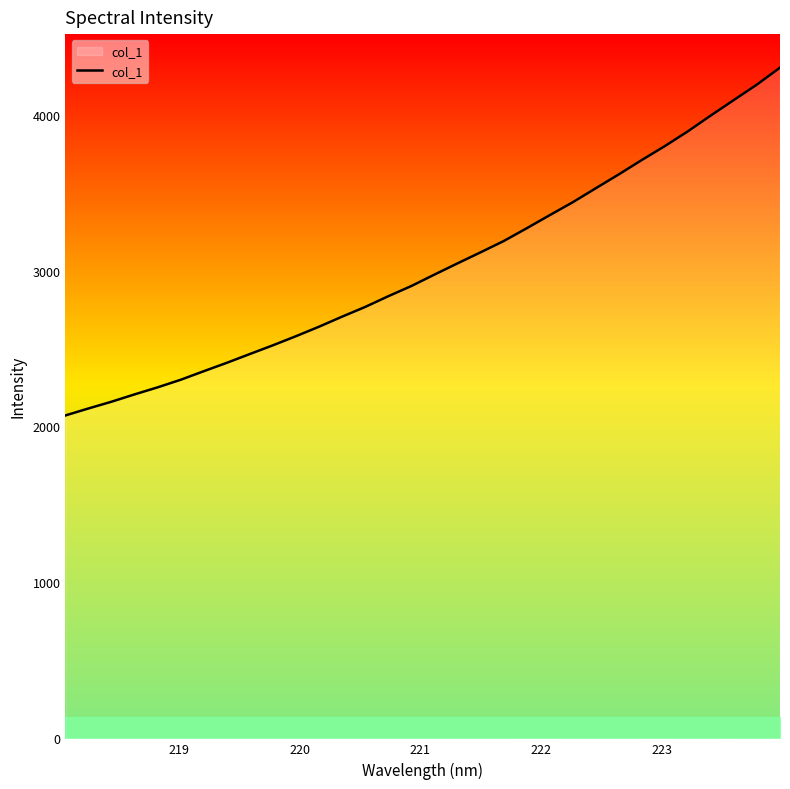

What is the maximum value shown in the chart?

4300.8